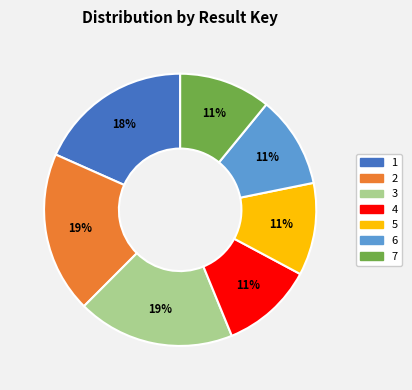

To the nearest percent, what is the average slice percentage?

14%